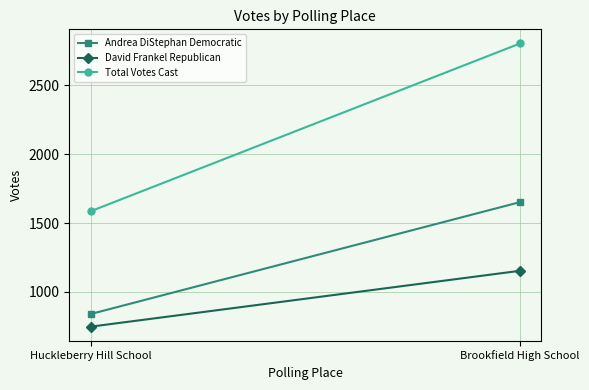

What is the difference between the David Frankel Republican values at Brookfield High School and Huckleberry Hill School?

406